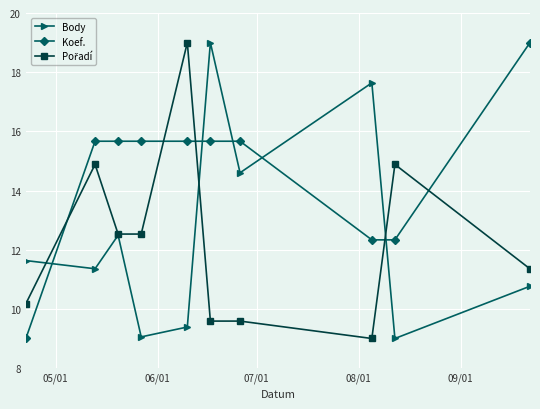

True or false: Body and Koef. intersect in this chart.

True